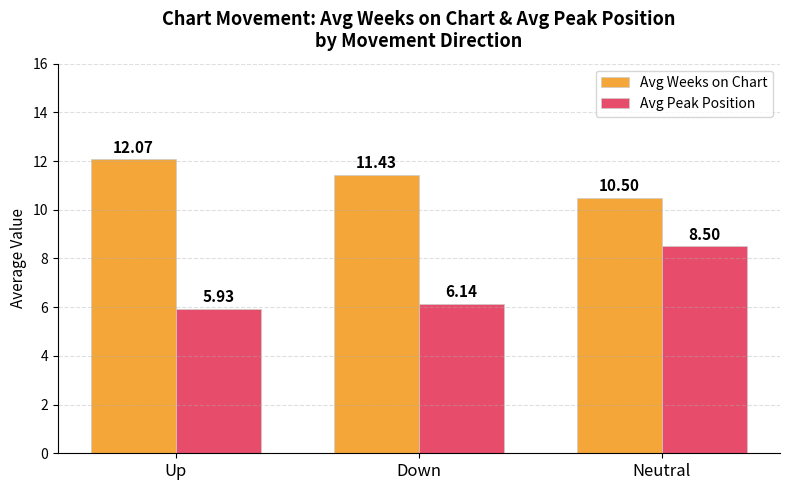

Between Down and Neutral, which series saw the biggest shift?

Avg Peak Position